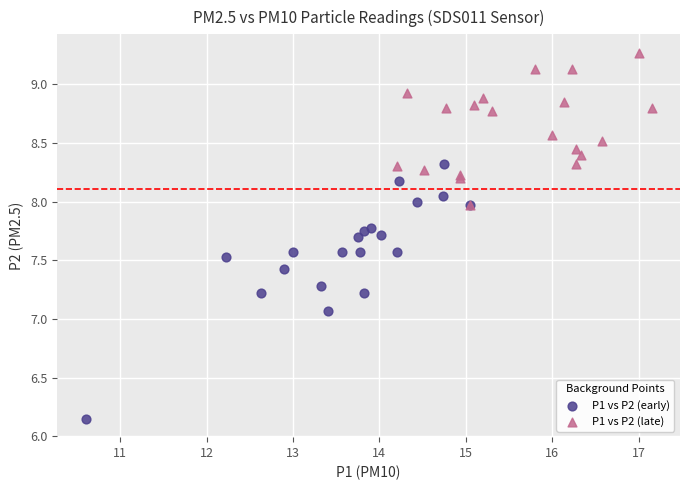

Which series reaches the minimum Y coordinate?

P1 vs P2 (early)